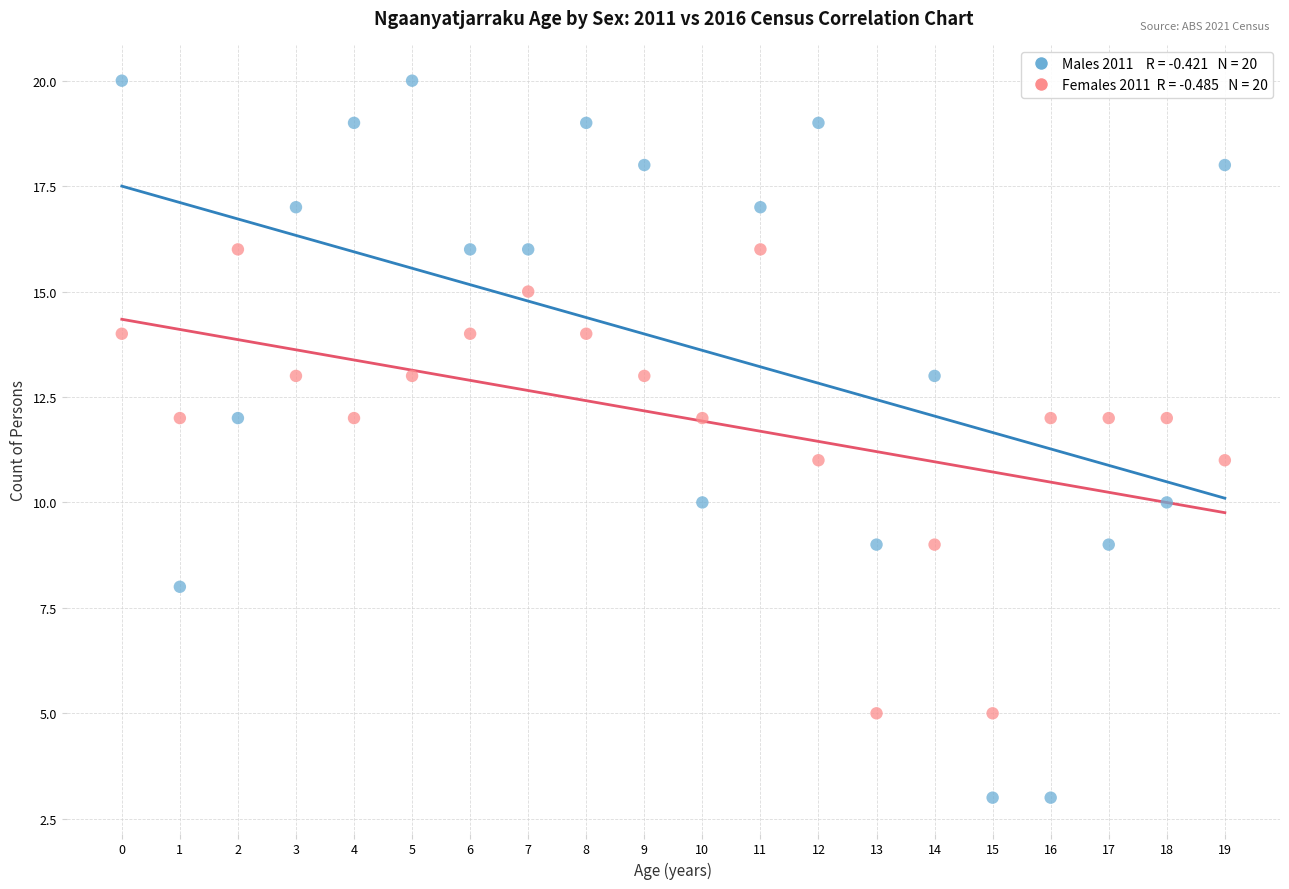

Across all data points, what is the range of Y values (max minus min)?

17